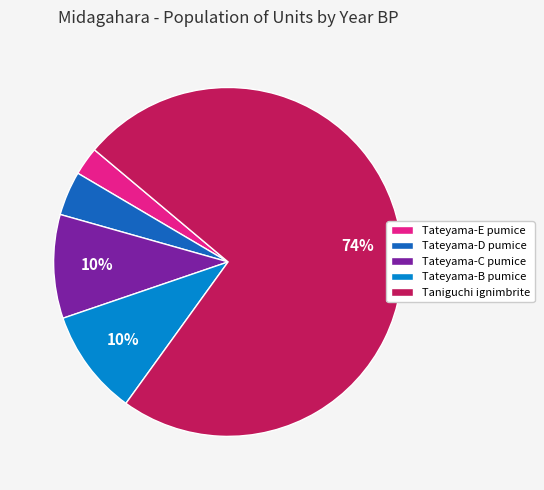

Combined, do Tateyama-D pumice and Tateyama-B pumice account for over 50%?

No